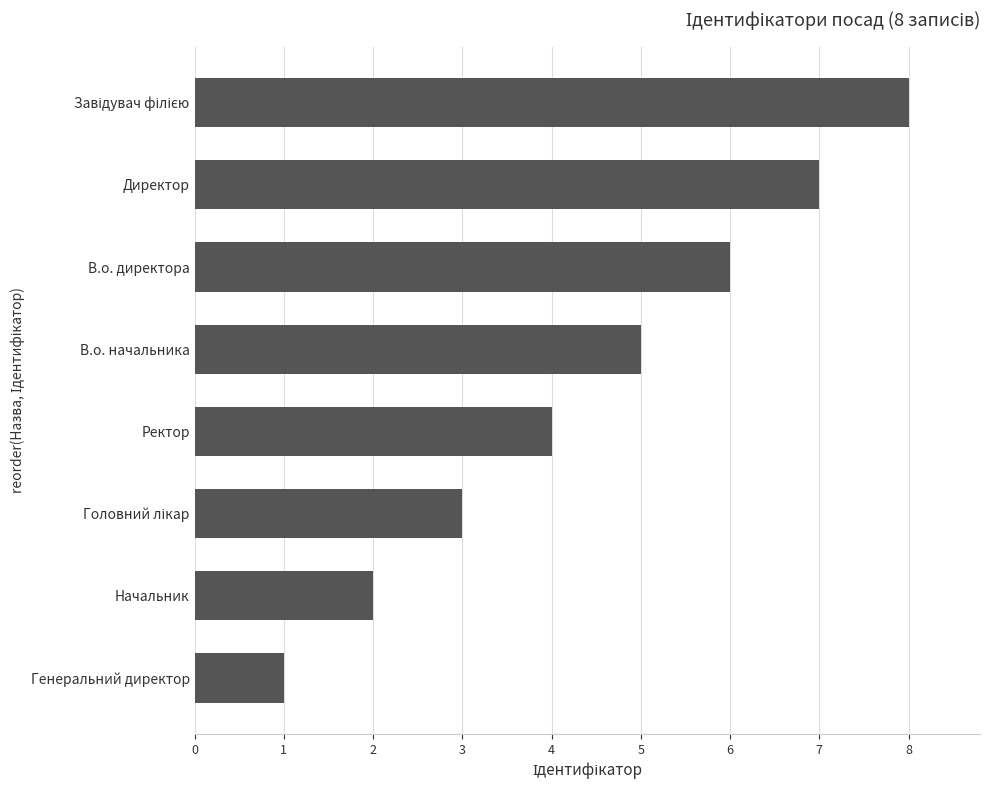

What is the sum of all values?

36